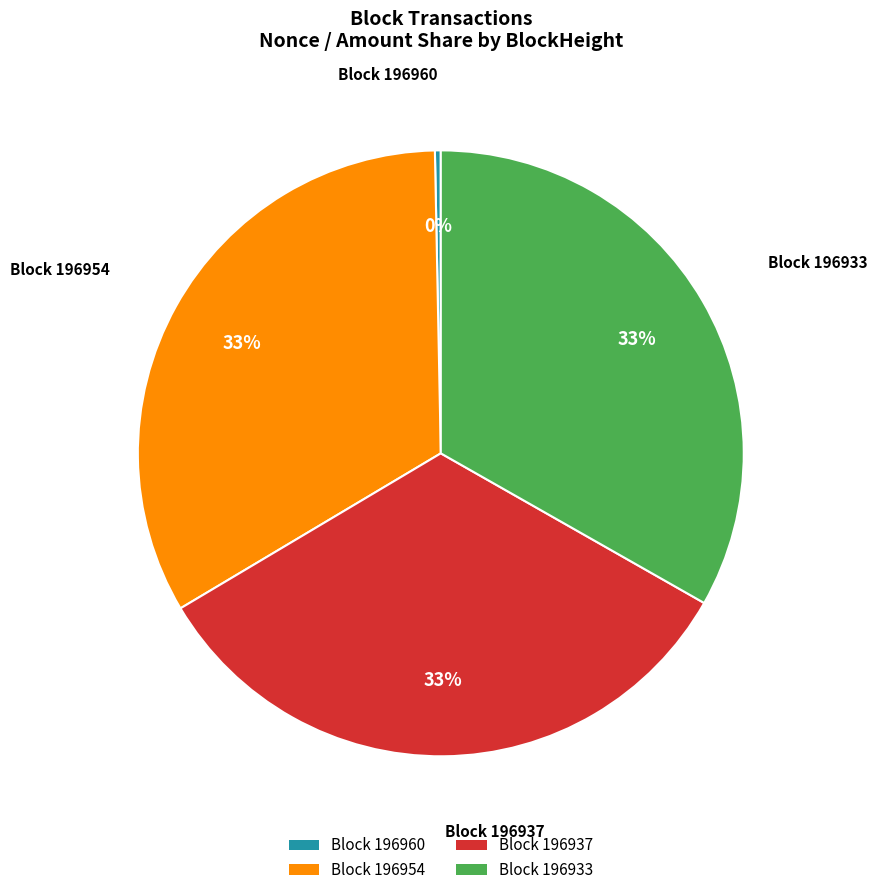

To the nearest percent, what is the average slice percentage?

25%